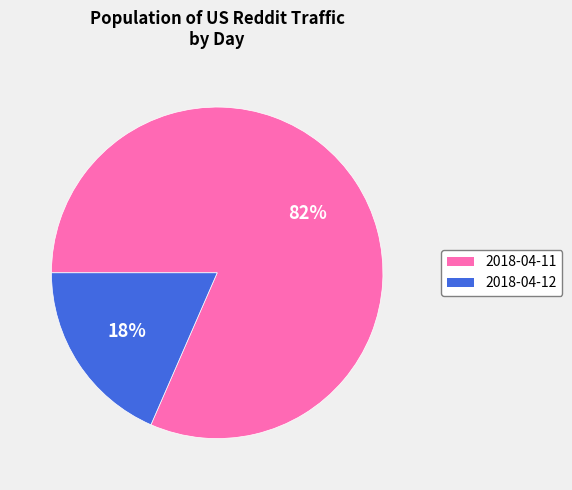

Which category accounts for the majority?

2018-04-11